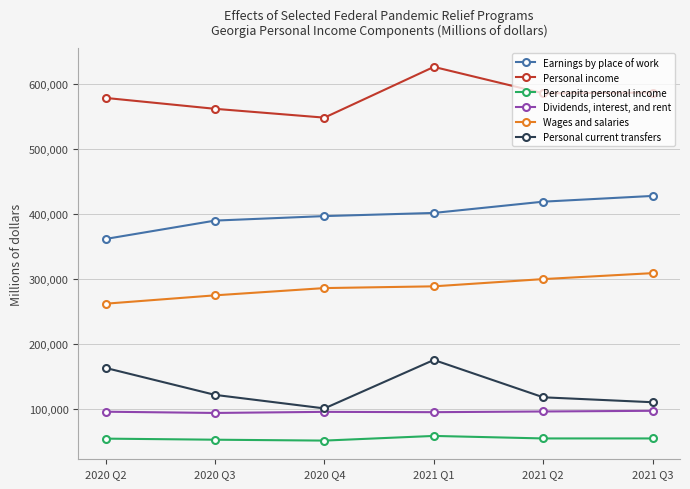

In Per capita personal income, how many points are higher than both neighbors (excluding endpoints)?

1